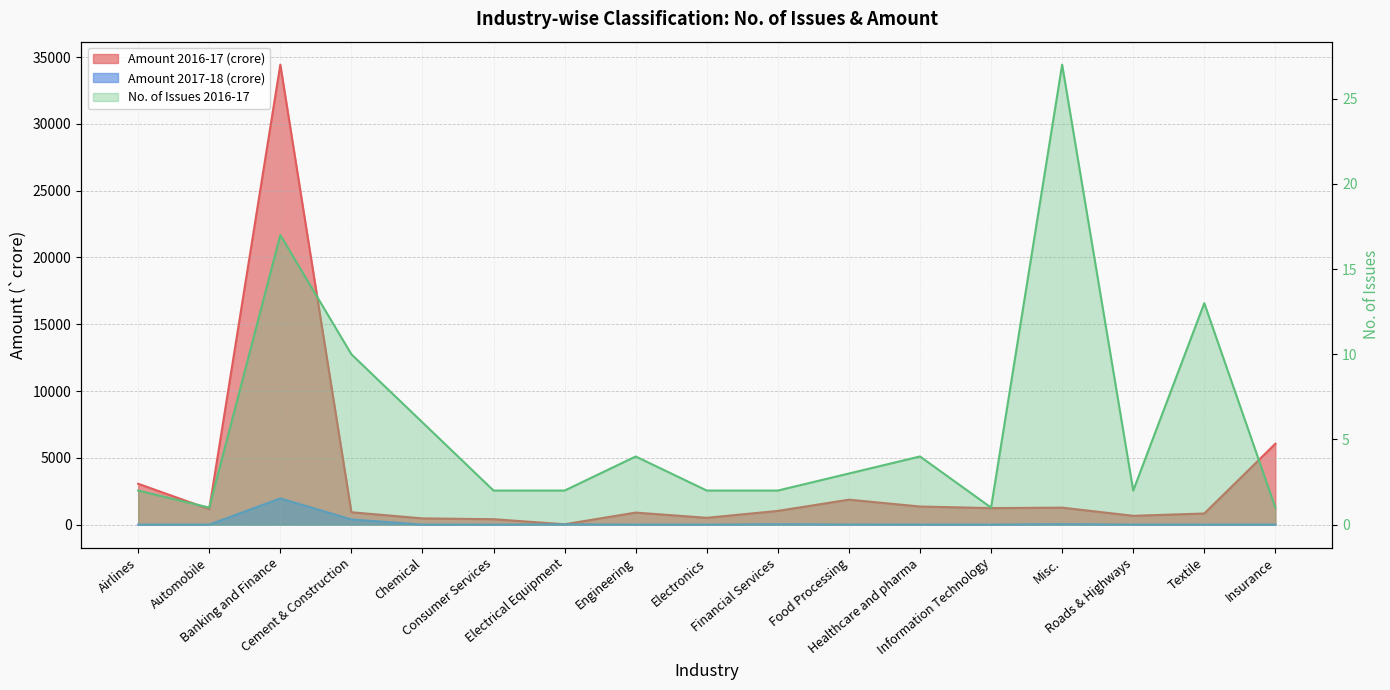

Which series has the widest spread of values?

Amount 2016-17 (crore)